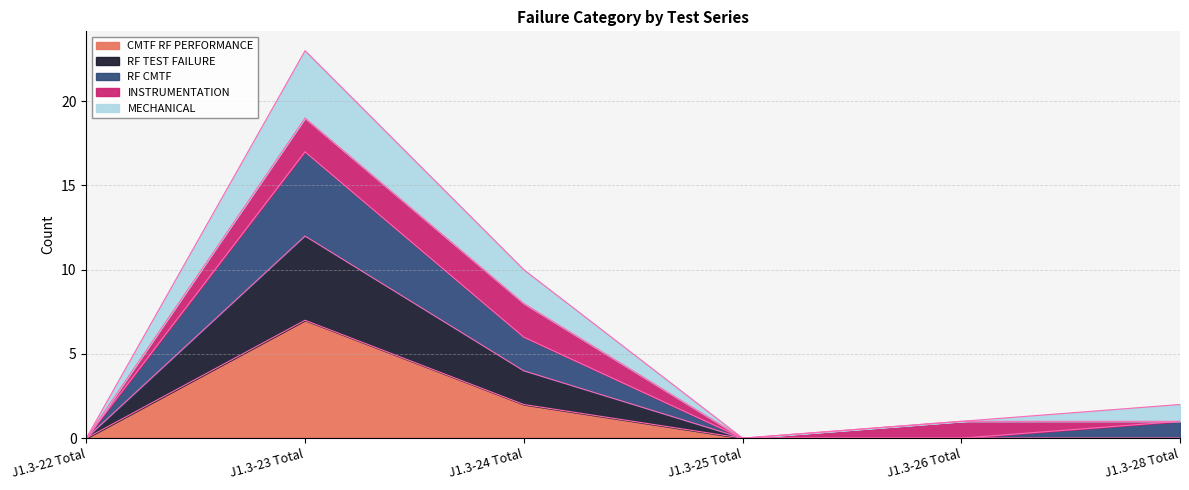

Does the chart have visible grid lines?

Yes